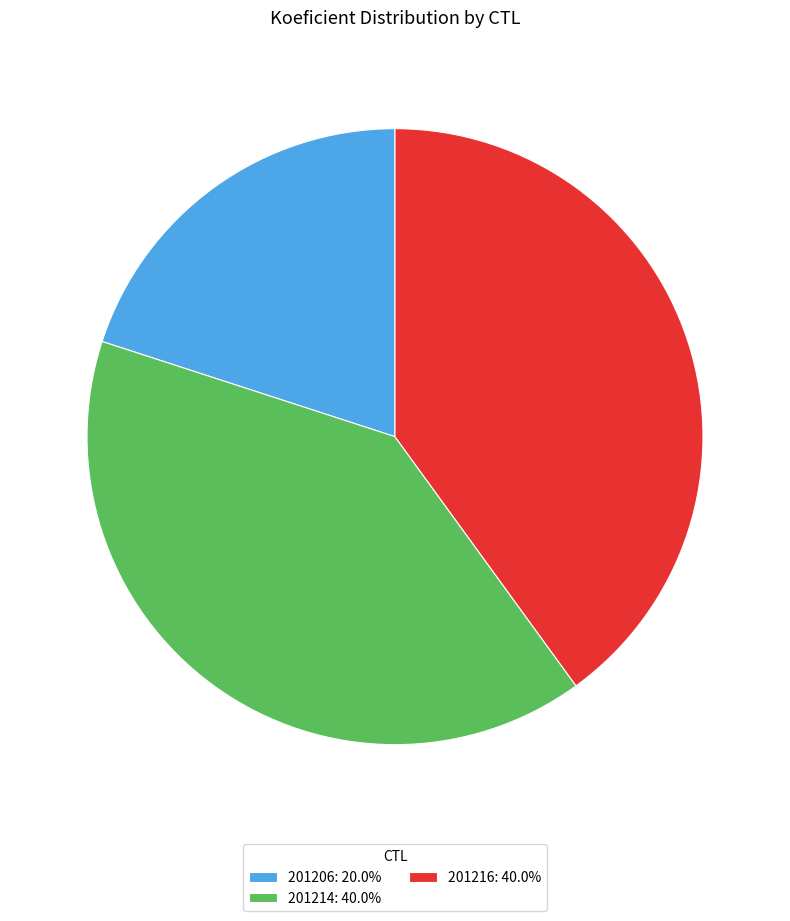

Is the sum of 201206: 20.0% and 201214: 40.0% greater than half?

Yes